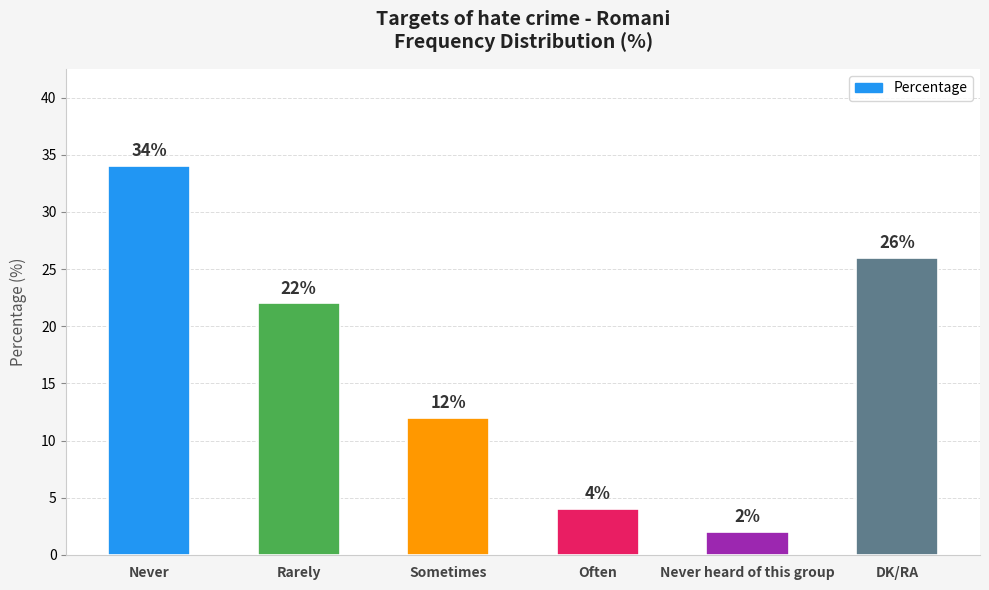

What is the average value?

17